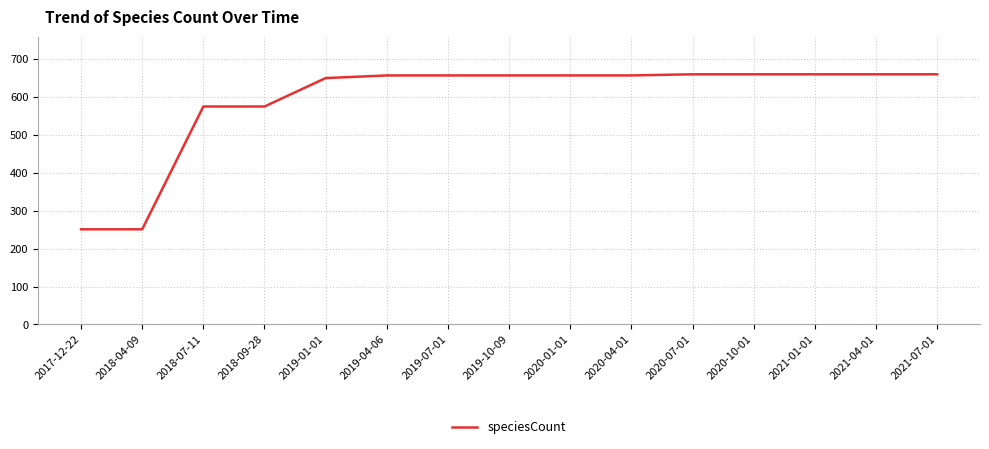

What is the maximum value shown in the chart?

660